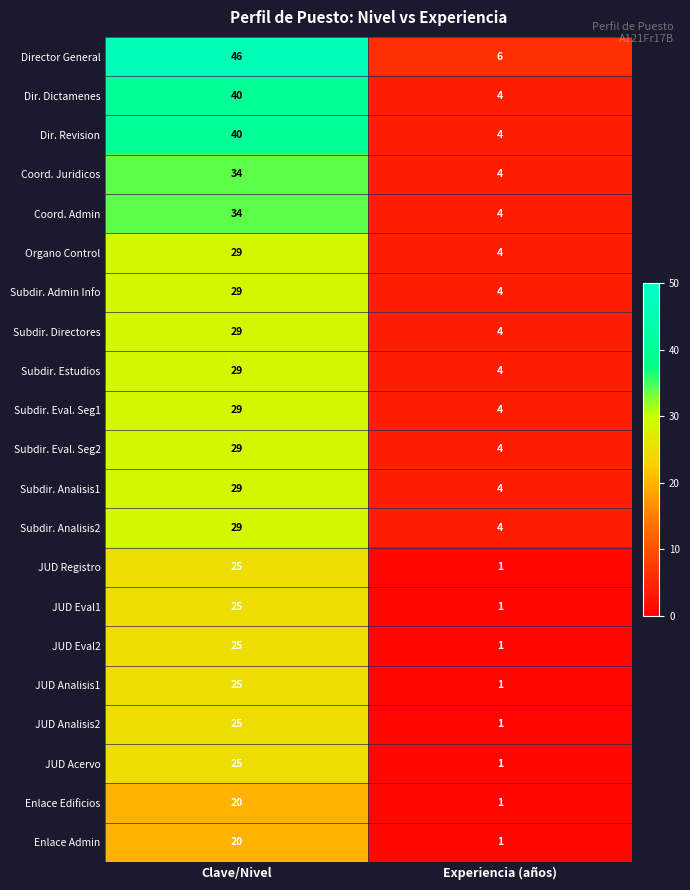

List the labels in order of Subdir. Directores value, largest first.

Clave/Nivel, Experiencia (años)